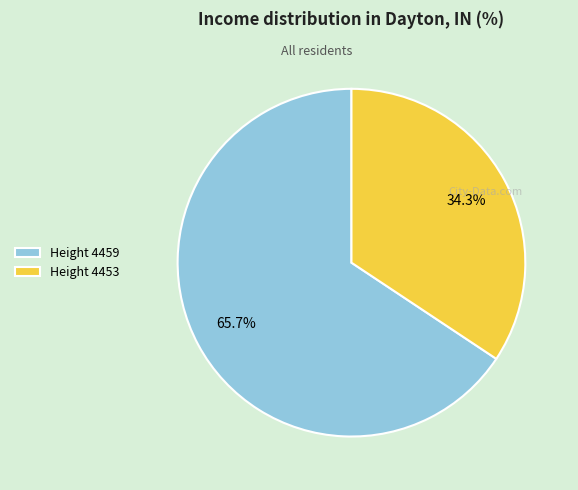

Rank the categories by value from highest to lowest.

Height 4459, Height 4453